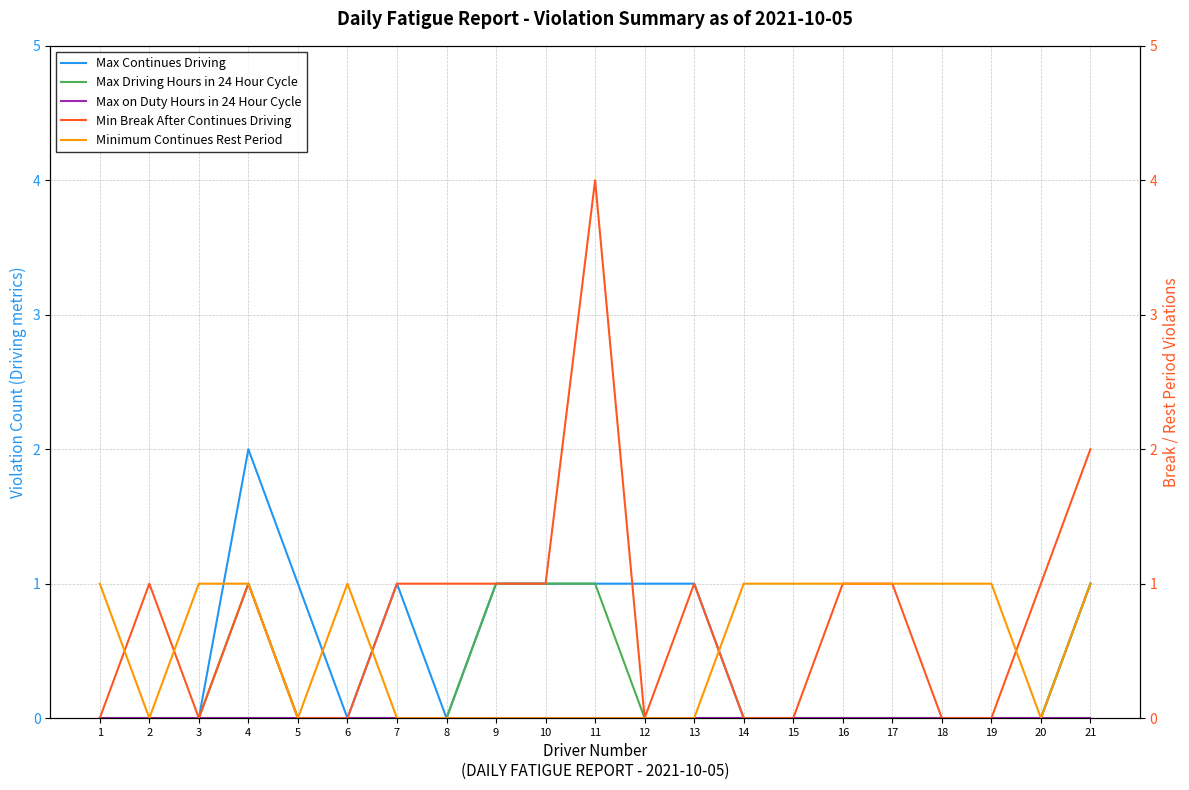

Is the value of Min Break After Continues Driving at 5 greater than the value of Max Continues Driving at 14?

No